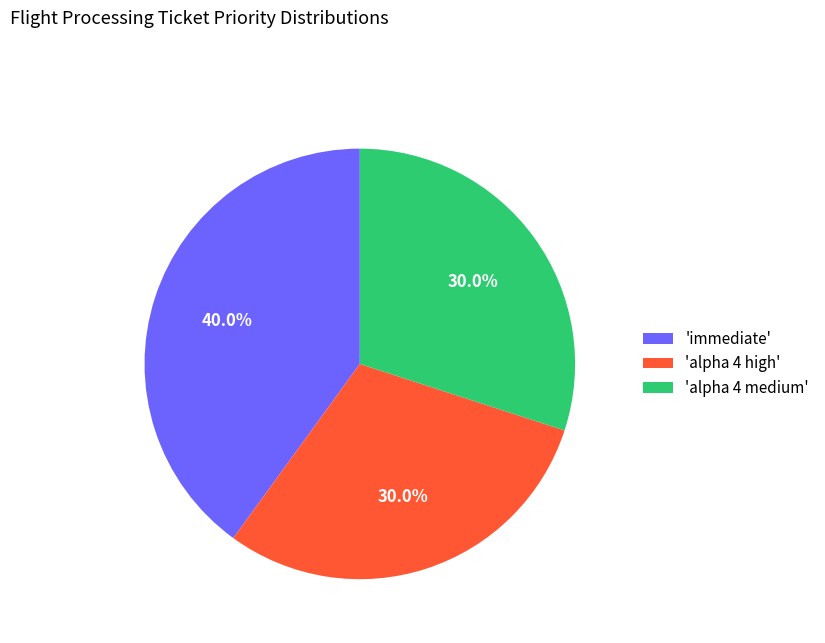

Count the number of slices in the pie.

3